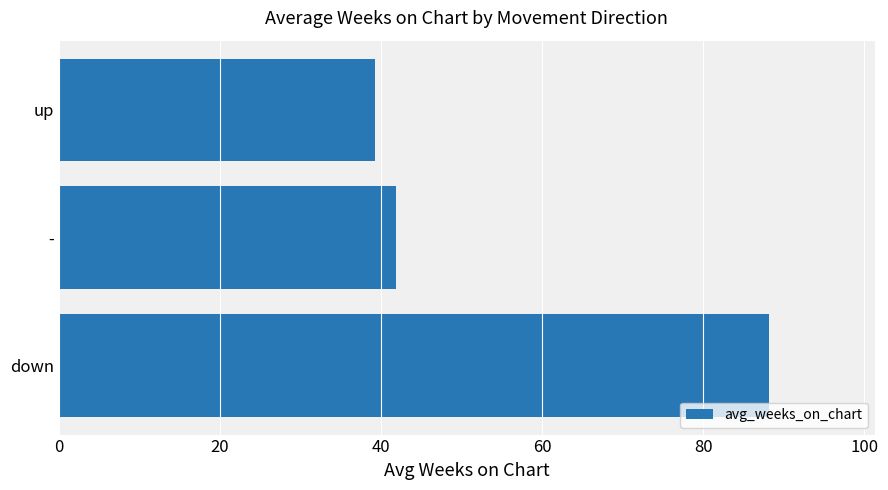

List the labels in order of value, largest first.

down, -, up